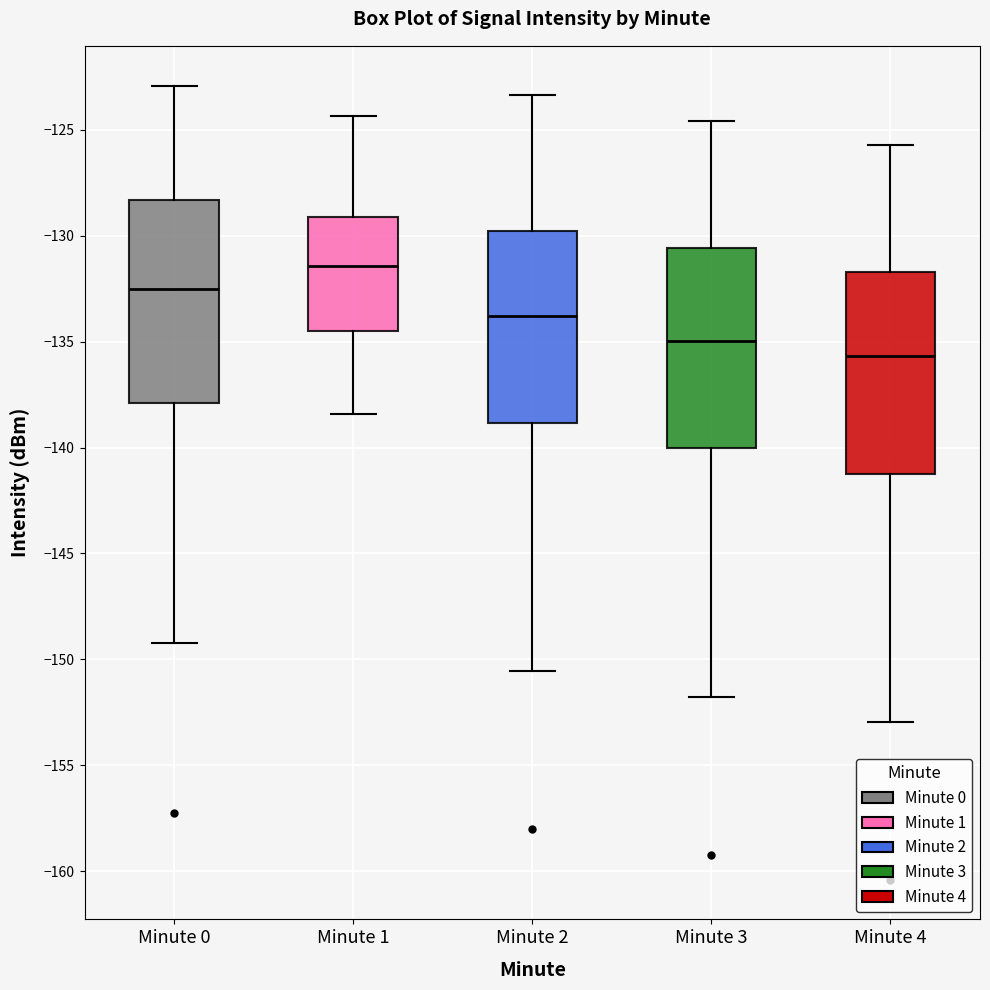

Where does the lower whisker of the box for Minute 3 end on the y-axis? The values are not printed on the chart, so give them approximately, as read against the axis.

-152.0